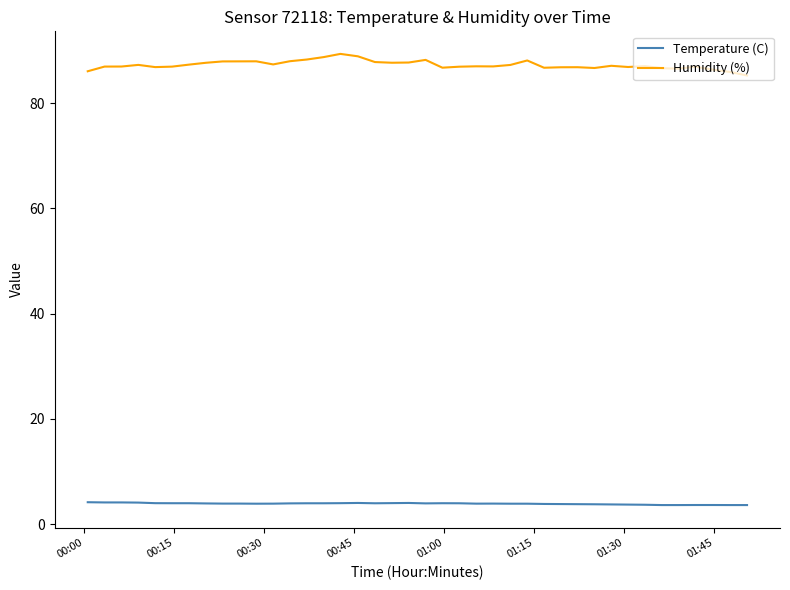

How many series are shown in this chart?

2